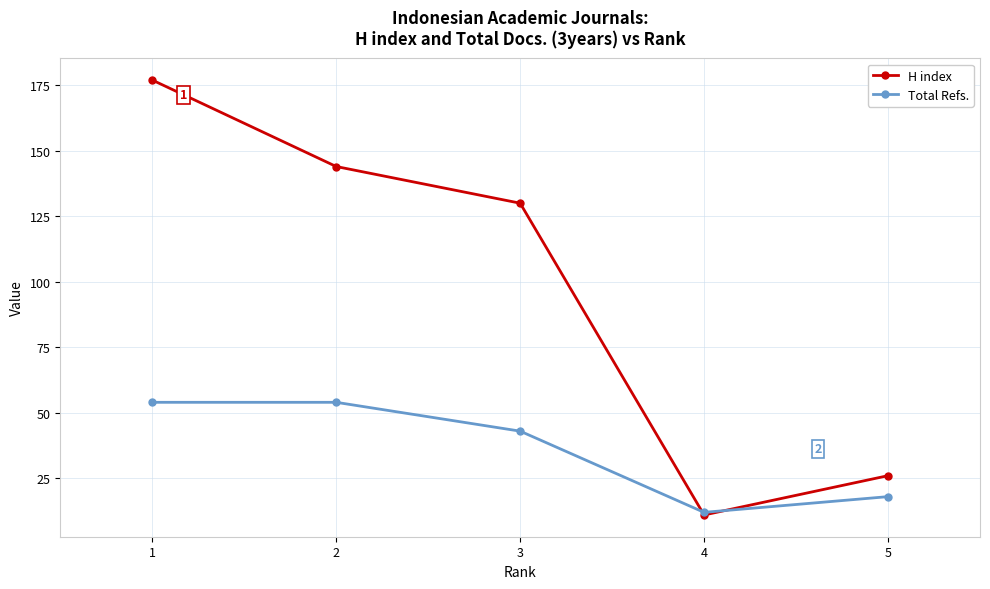

Which category has the lowest value in the Total Refs. series?

4